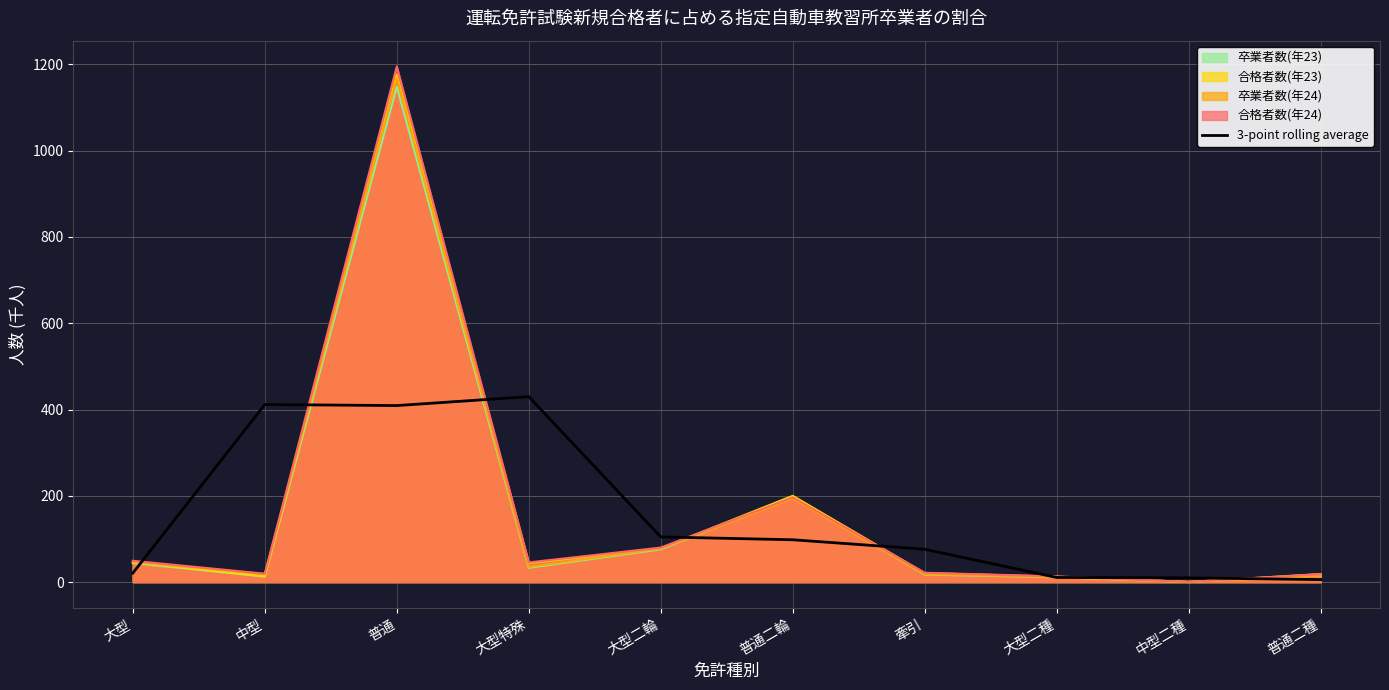

Reading left to right, list all the values displayed in this chart.

20.9	411.5	409.1	429.8	104.7	98.1	76.1	10.7	9.8	5.7